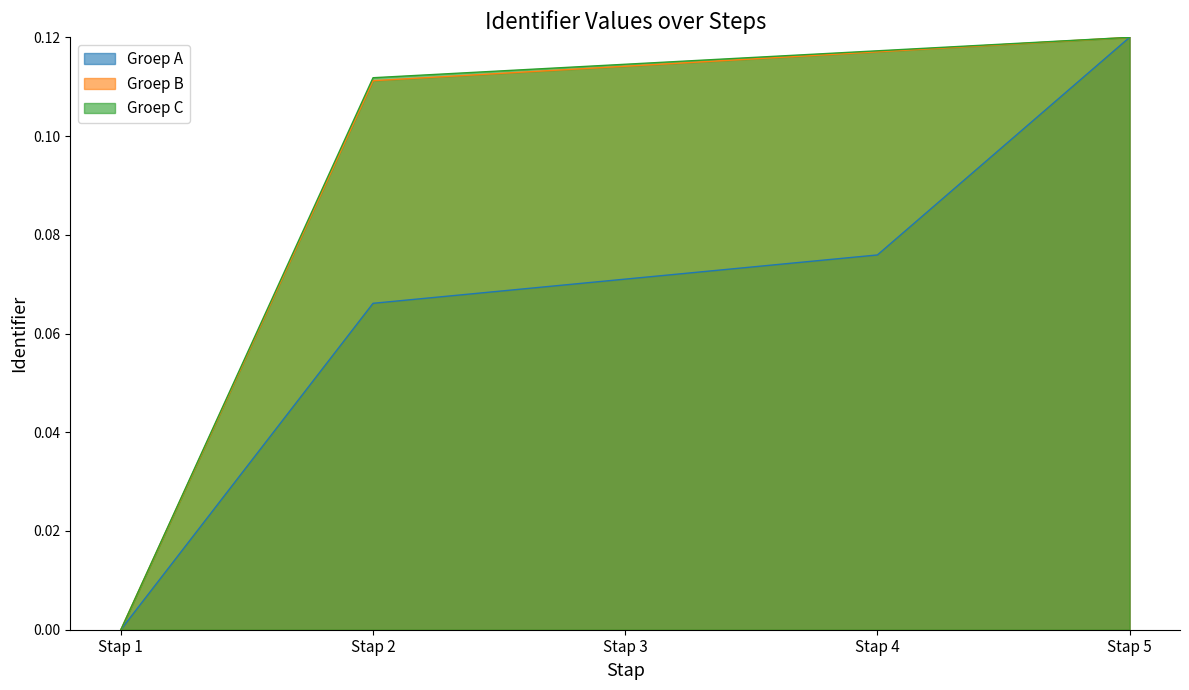

True or false: Groep A and Groep C intersect in this chart.

False